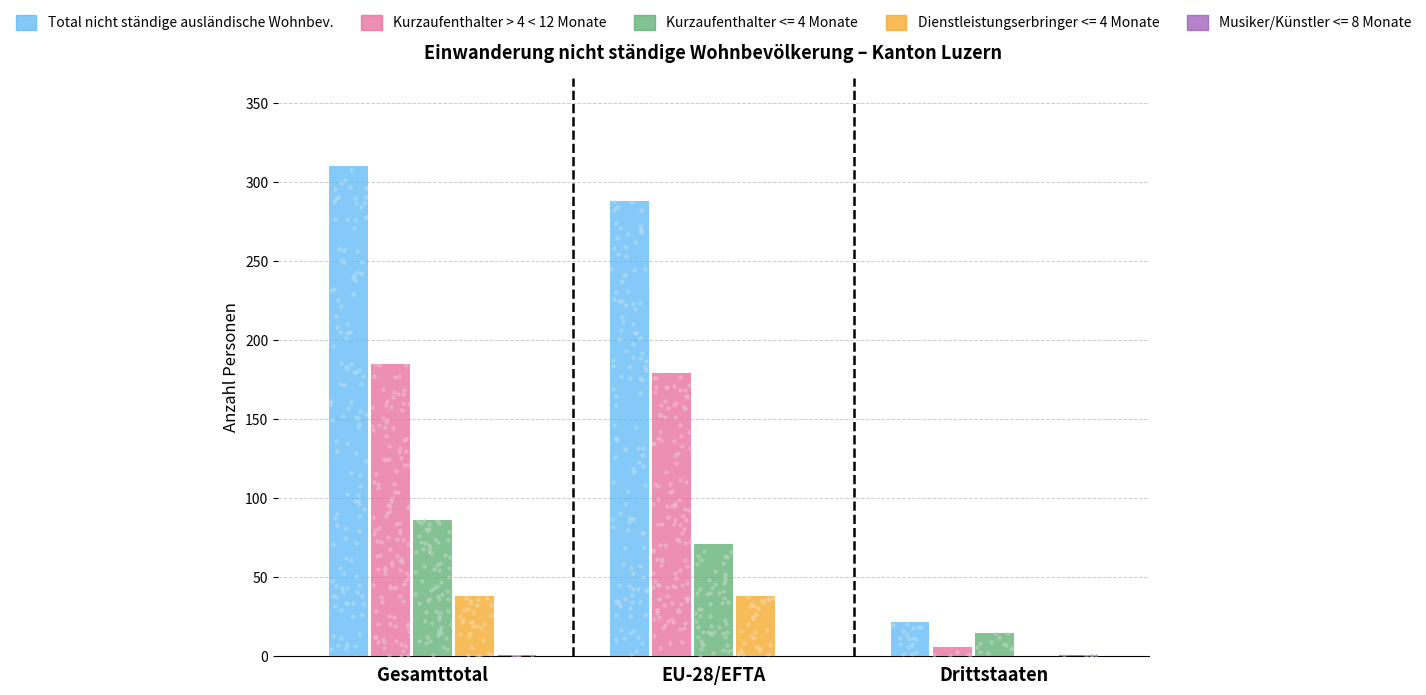

Which series contains the highest Y value?

Total nicht ständige ausländische Wohnbev.